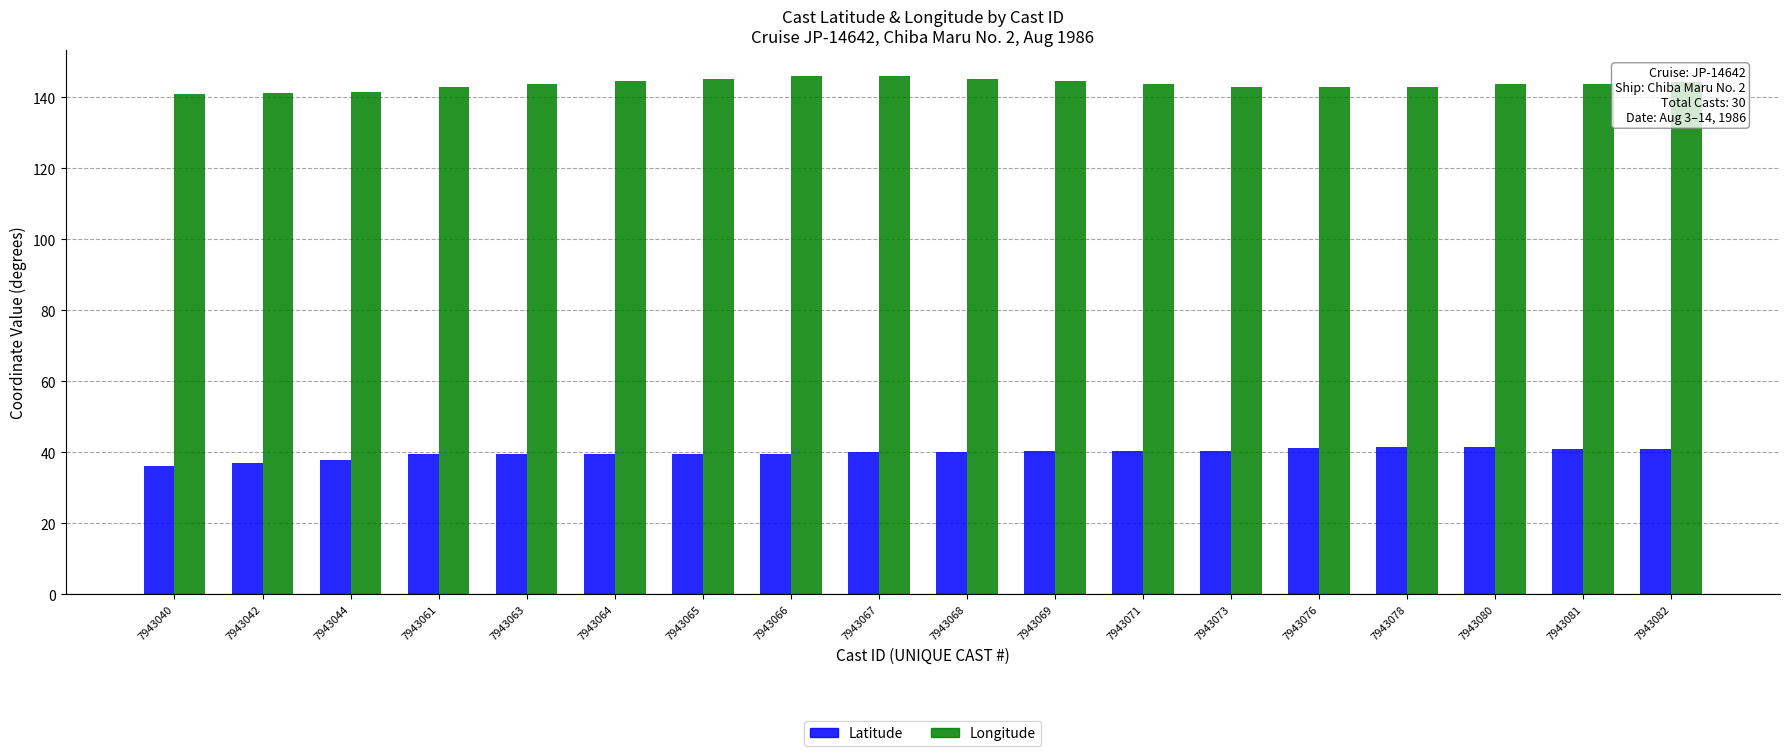

What is the spread (max minus min) of values at 7943040?

105.0